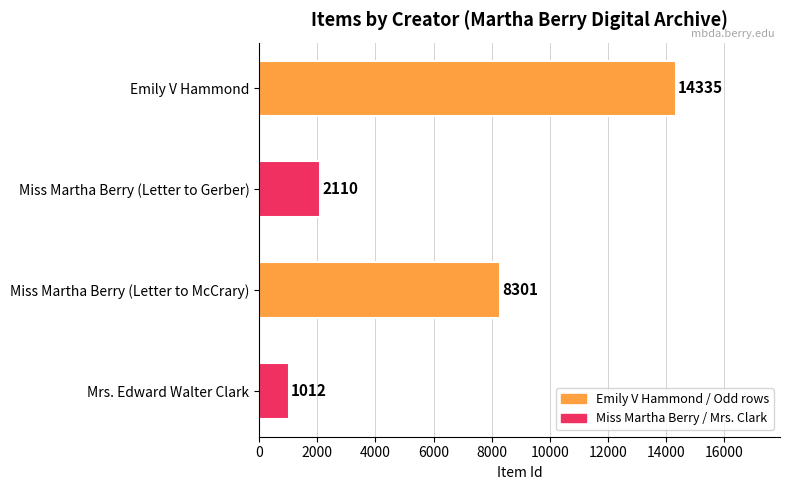

What is the change in value from Miss Martha Berry (Letter to Gerber) to Mrs. Edward Walter Clark?

-1098